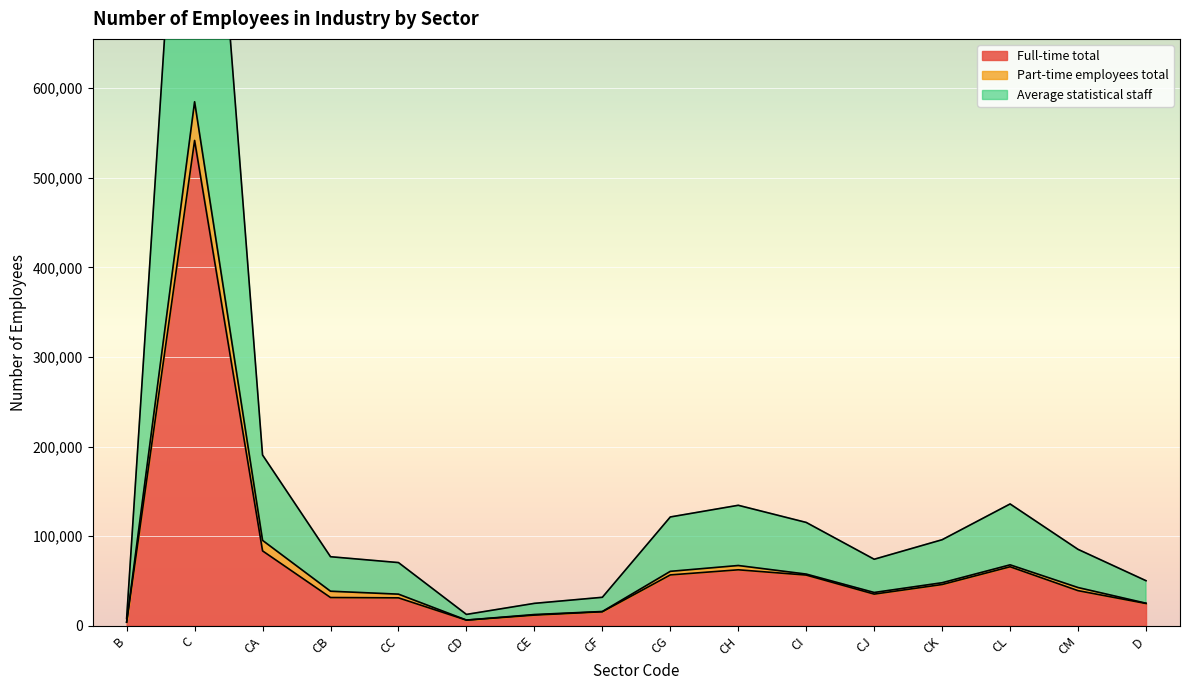

Between CD and CE, which series saw the biggest shift?

Average statistical staff